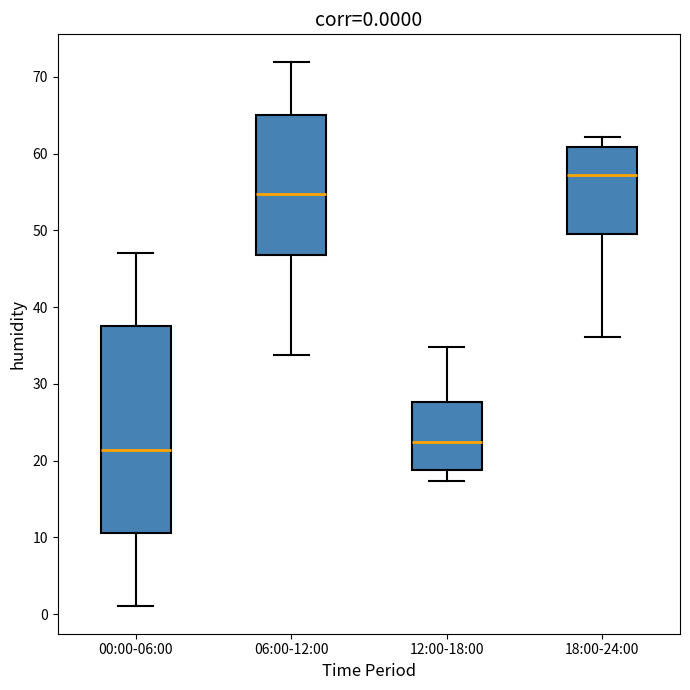

Comparing the boxes themselves (not the whiskers), which one is the tallest?

00:00-06:00